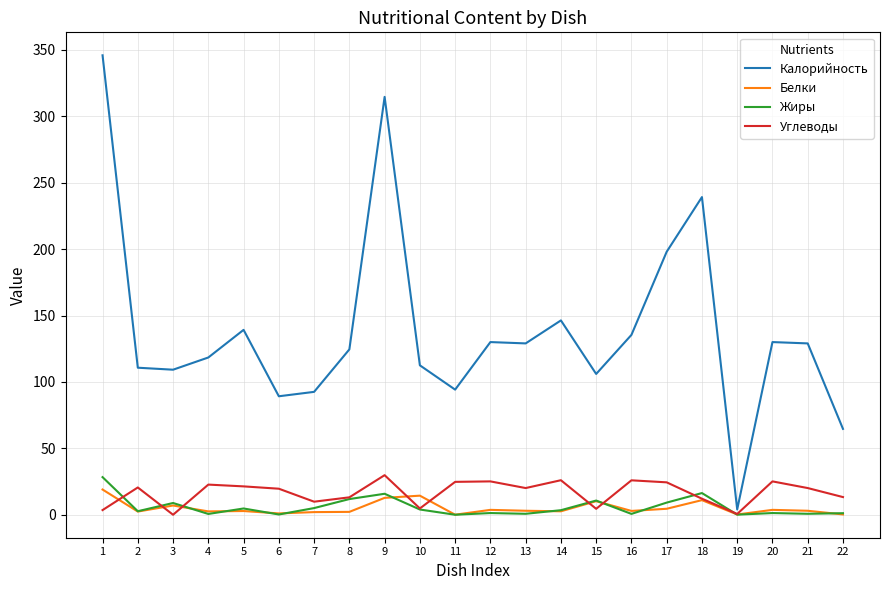

What is the total value across all series at 20?

160.1